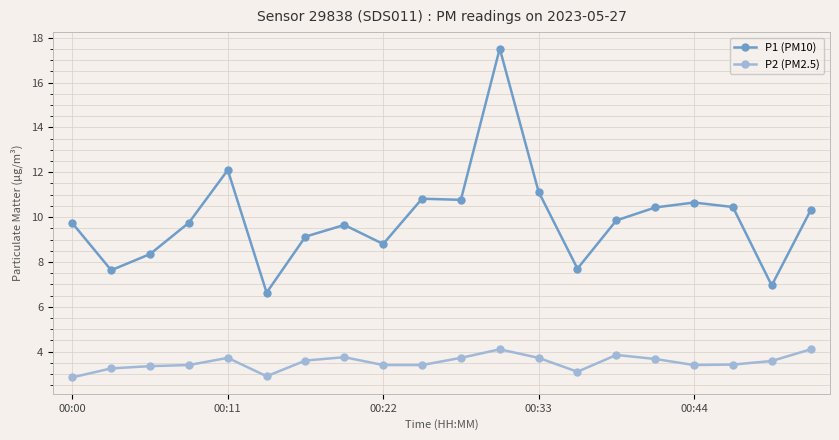

What are all the series names shown in the legend?

P1 (PM10), P2 (PM2.5)